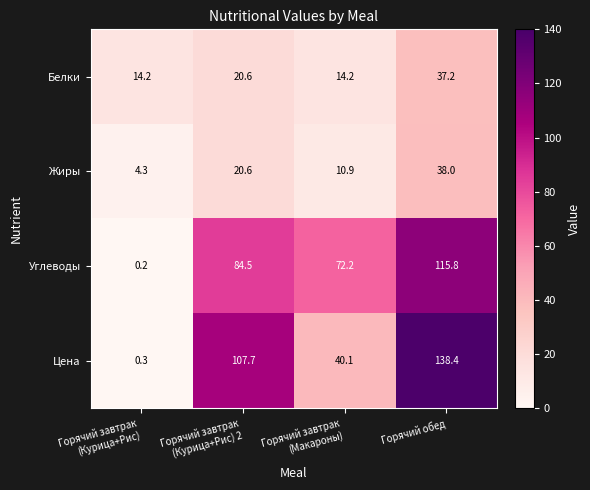

How many distinct data groups are displayed?

4